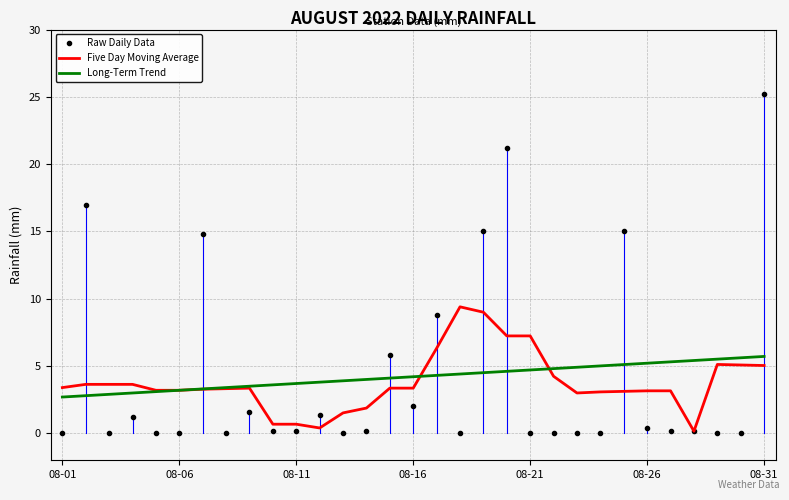

Which series has the widest spread of values?

Raw Daily Data